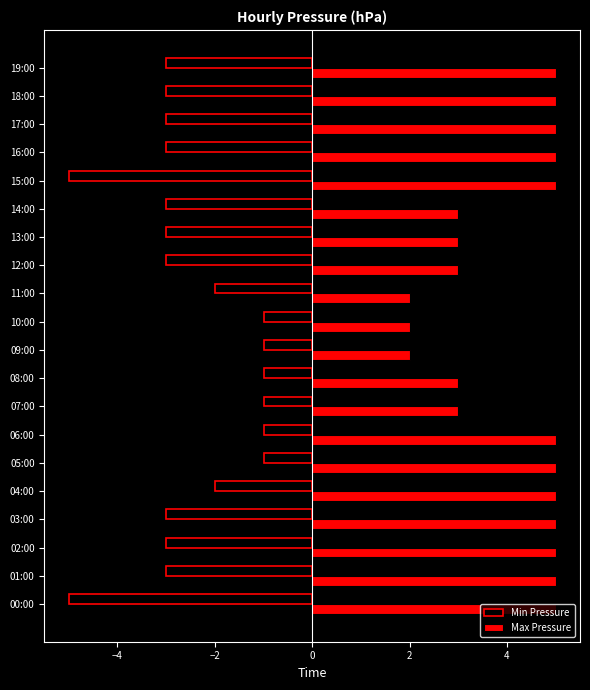

List the series in order of their overall mean, lowest first.

Min Pressure, Max Pressure